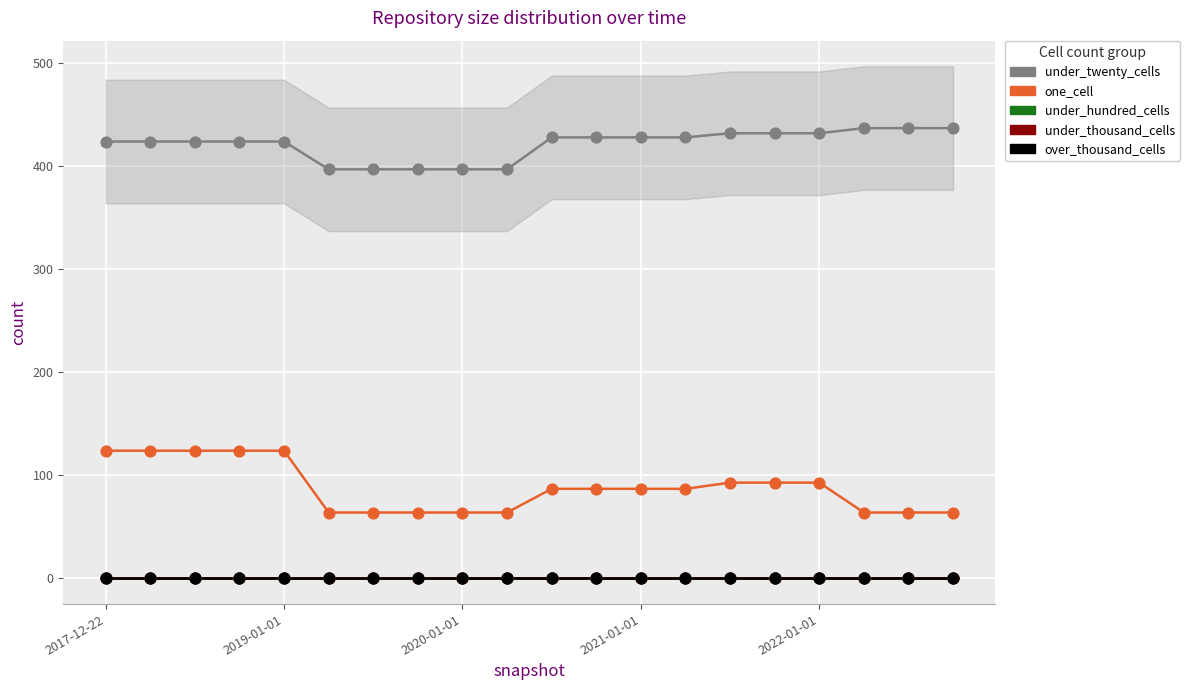

What is the total value across all series at 2022-01-01?

525